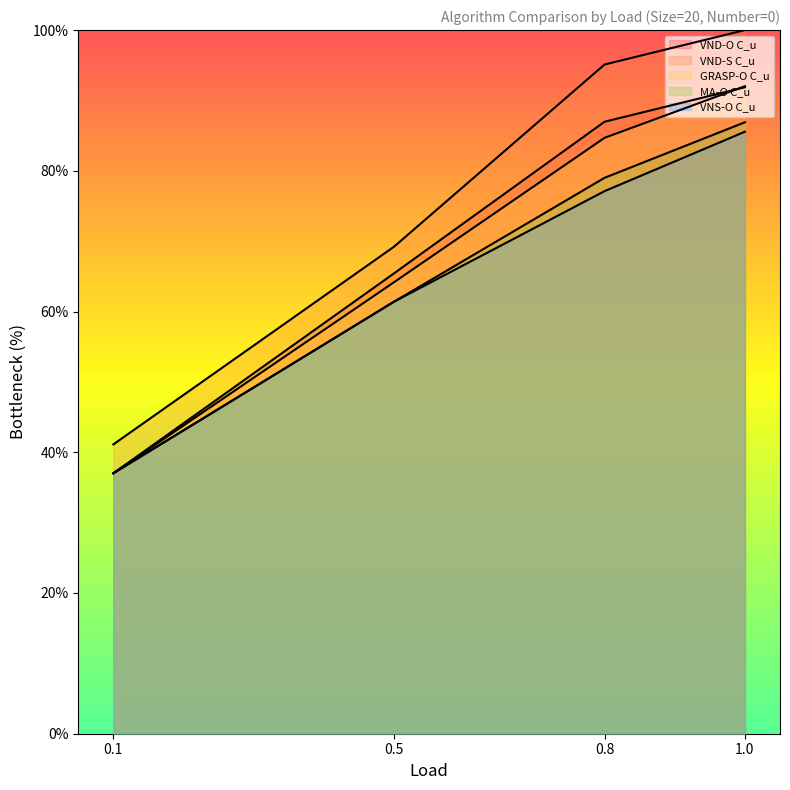

Does the chart have visible grid lines?

No